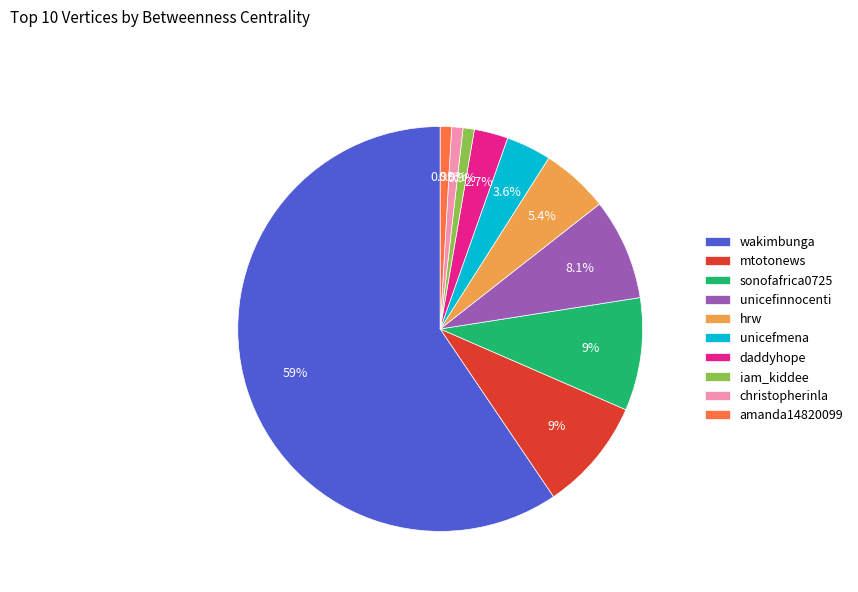

Which category has the biggest portion of the pie?

wakimbunga